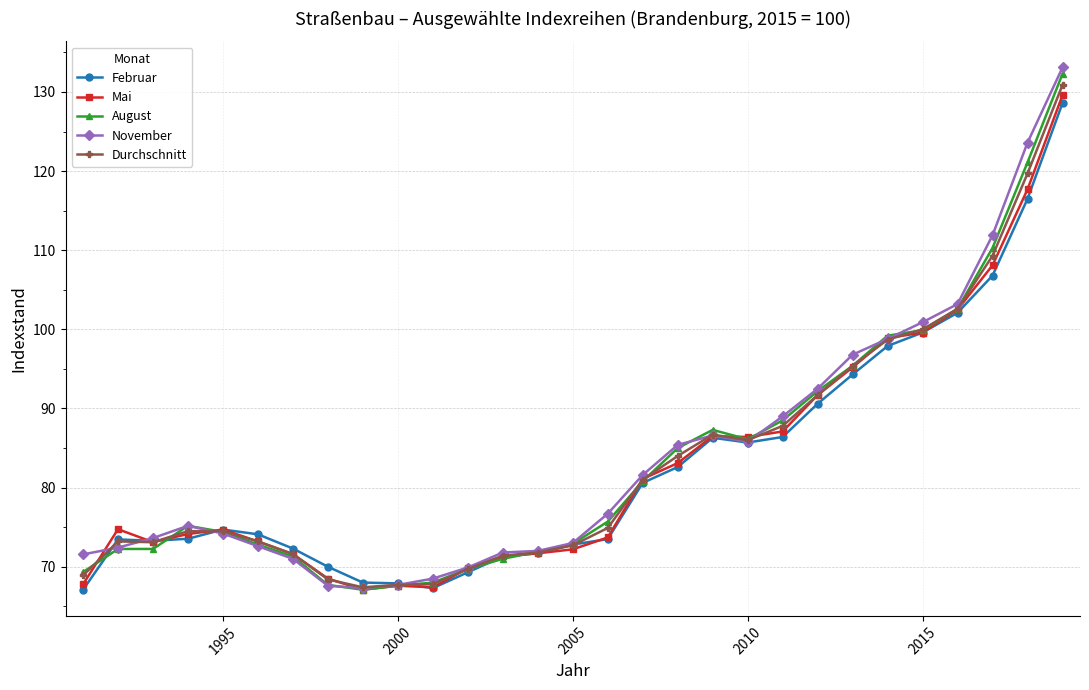

True or false: August and Durchschnitt cross at least once.

True